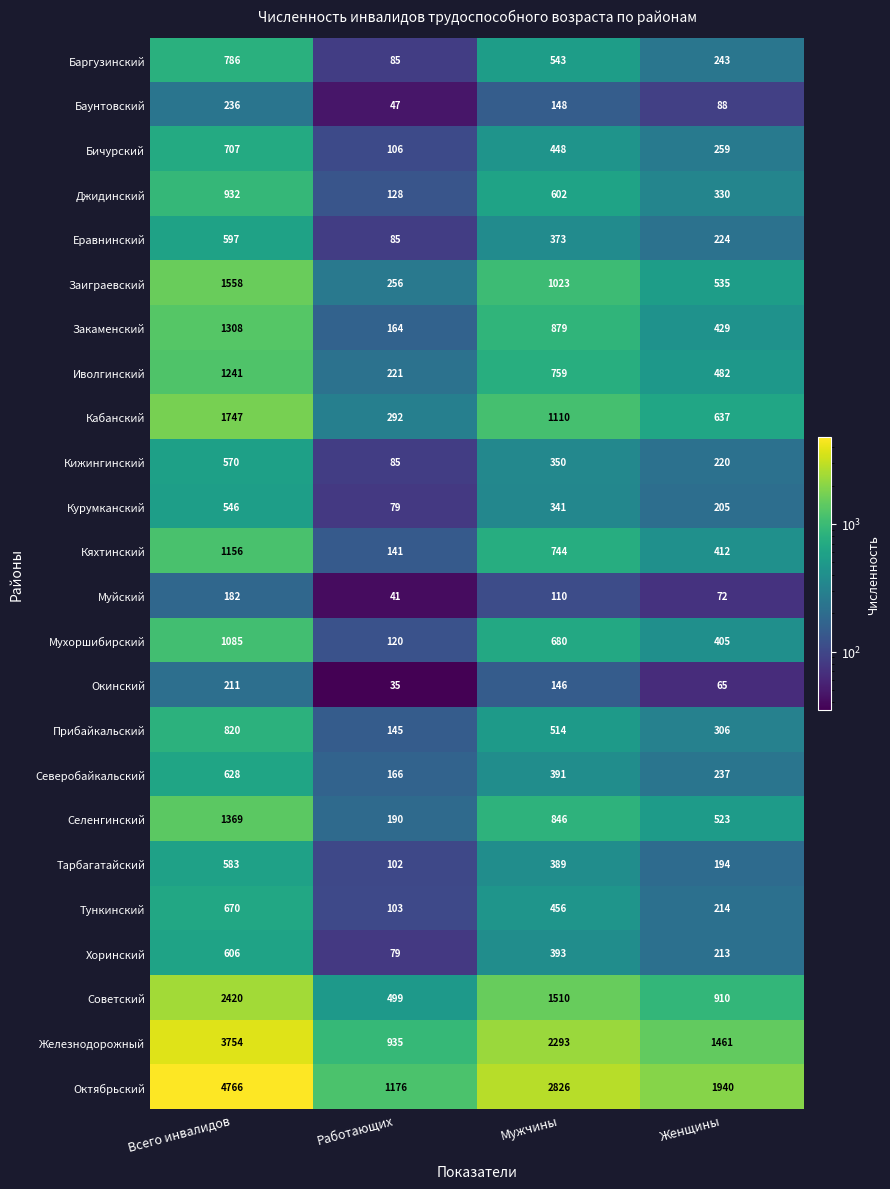

How many Мухоршибирский values are between 405 and 1085?

3